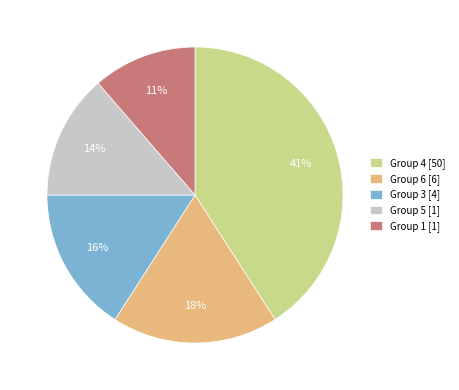

Combined, do Group 5 [1] and Group 3 [4] account for over 50%?

No